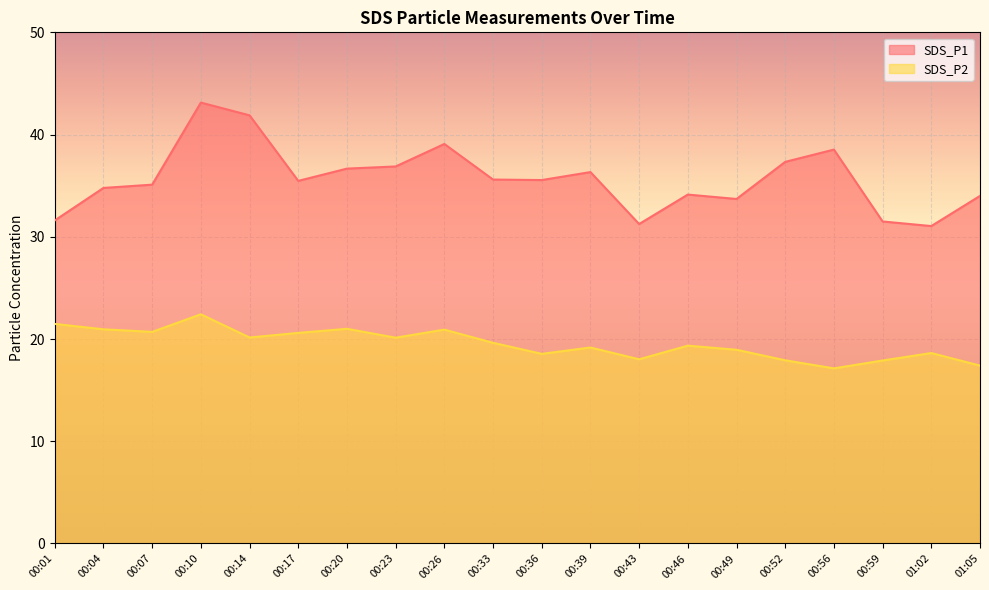

List the series in order of their overall mean, highest first.

SDS_P1, SDS_P2